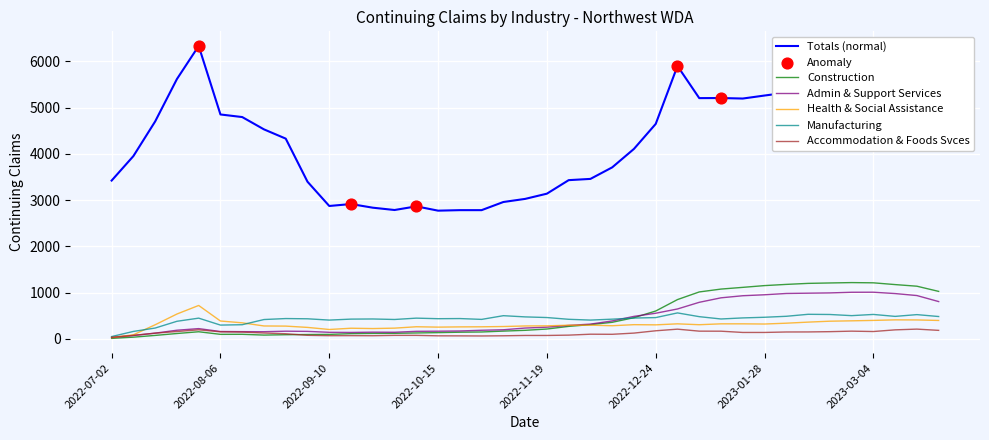

Which series has the largest total across all categories?

Totals (normal)